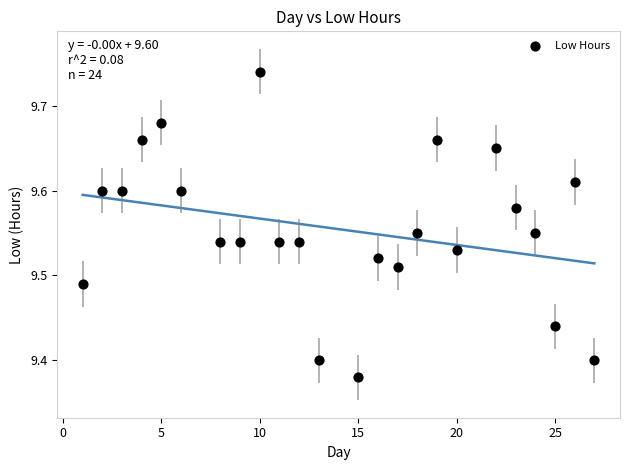

What is the range of X values (max minus min)?

26.0